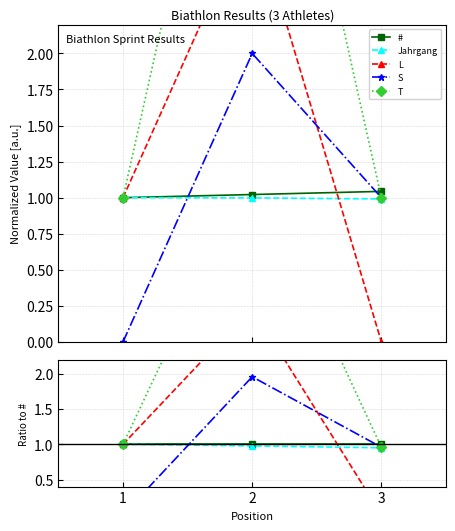

The L series shows 1.7 at 1. True or false?

False